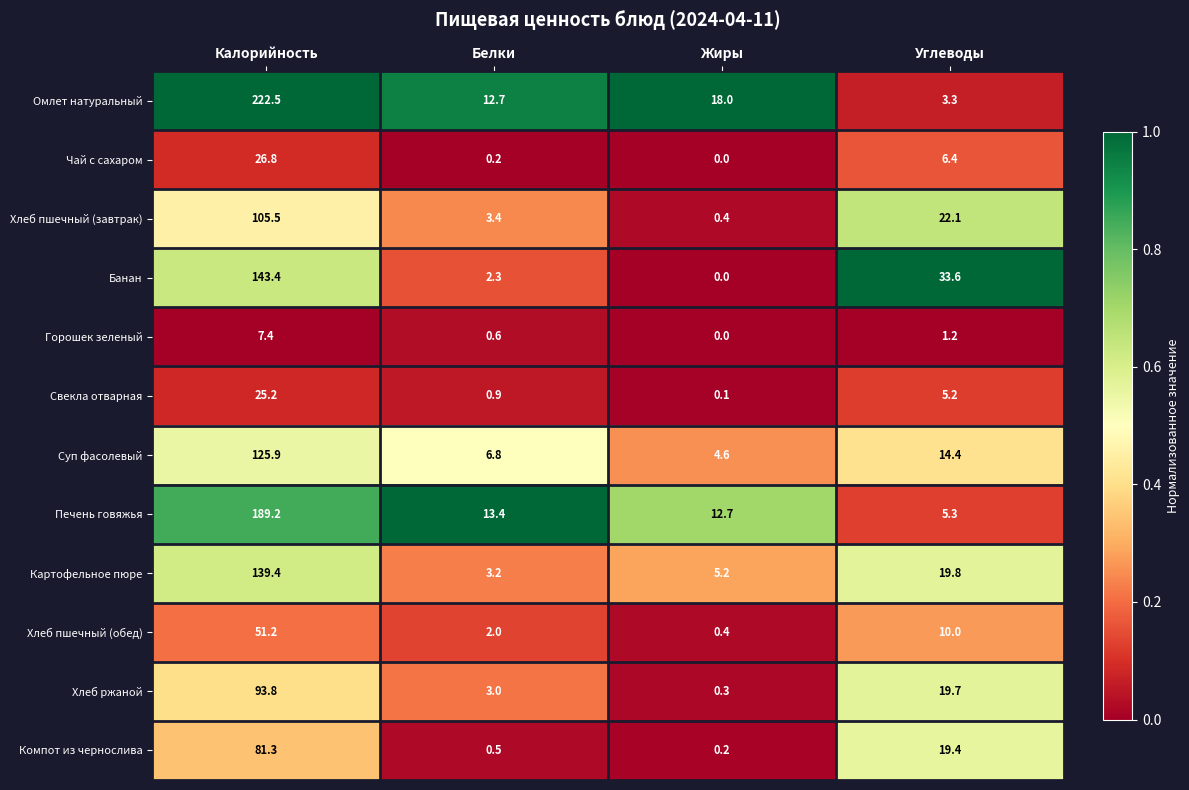

At which label is Чай с сахаром closest to 13?

Углеводы